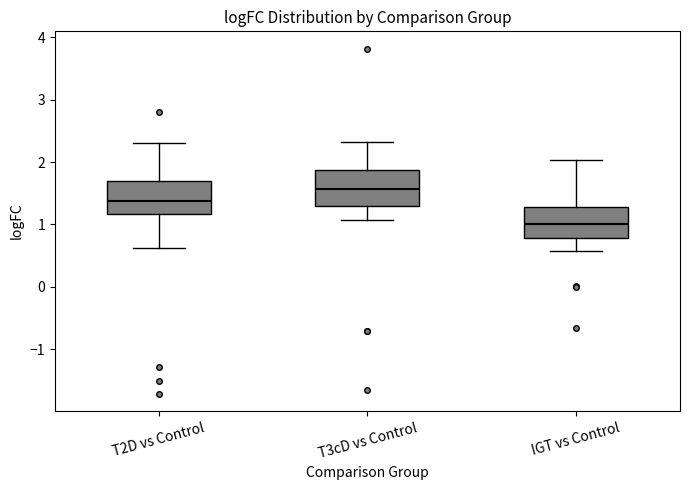

Where is the lower edge of the box for T2D vs Control on the y-axis? The values are not printed on the chart, so give them approximately, as read against the axis.

1.2